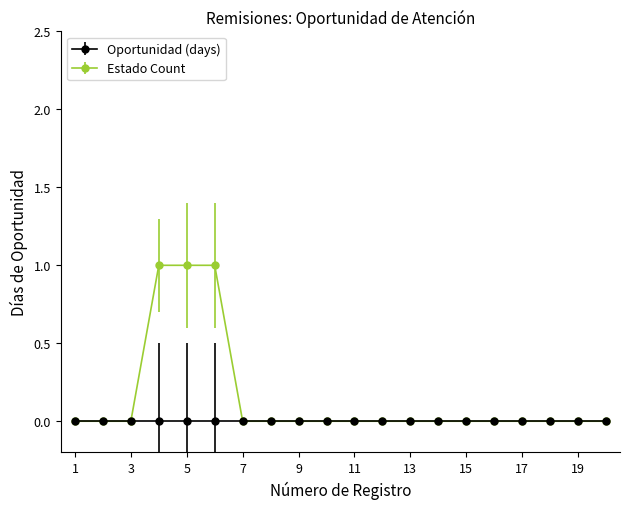

Which series has the largest total across all categories?

Estado Count